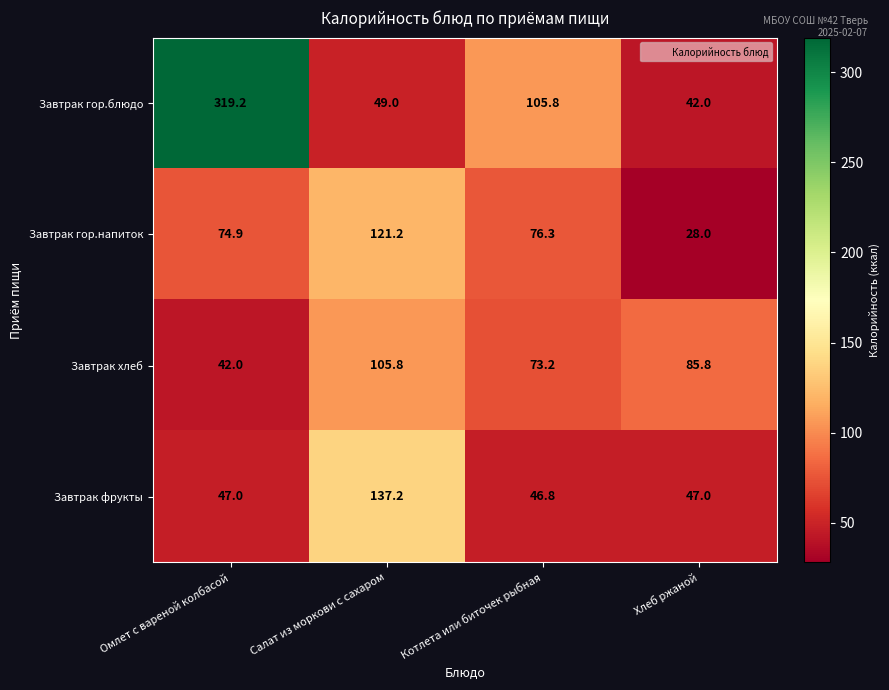

What is the approximate value of Завтрак фрукты at Котлета или биточек рыбная?

46.8